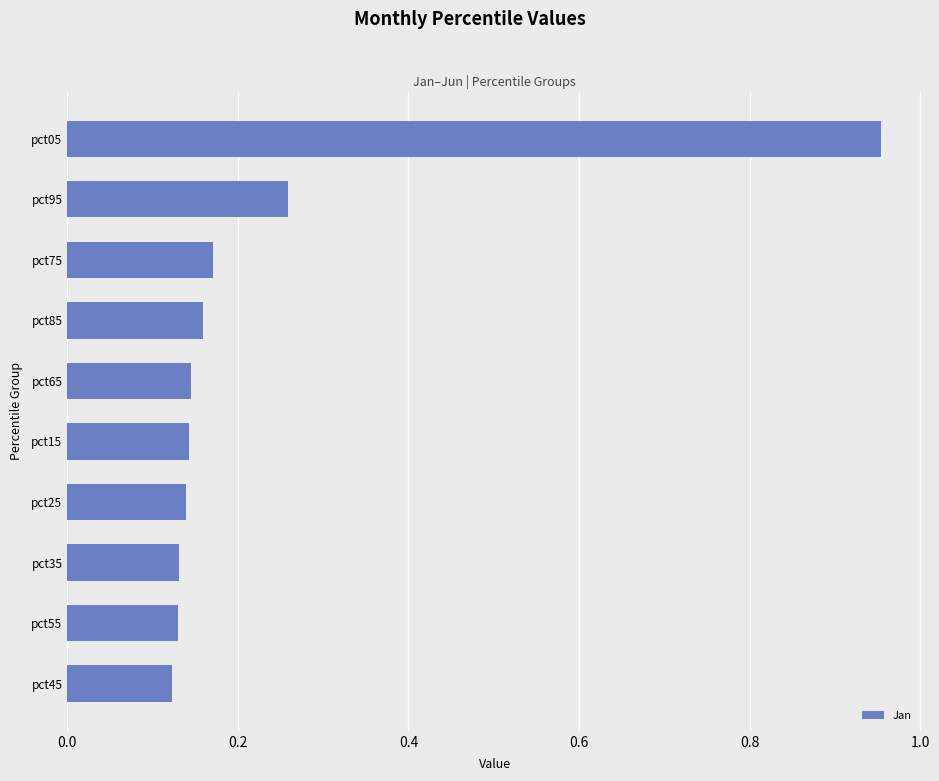

The value at pct55 is 0.0. True or false?

False